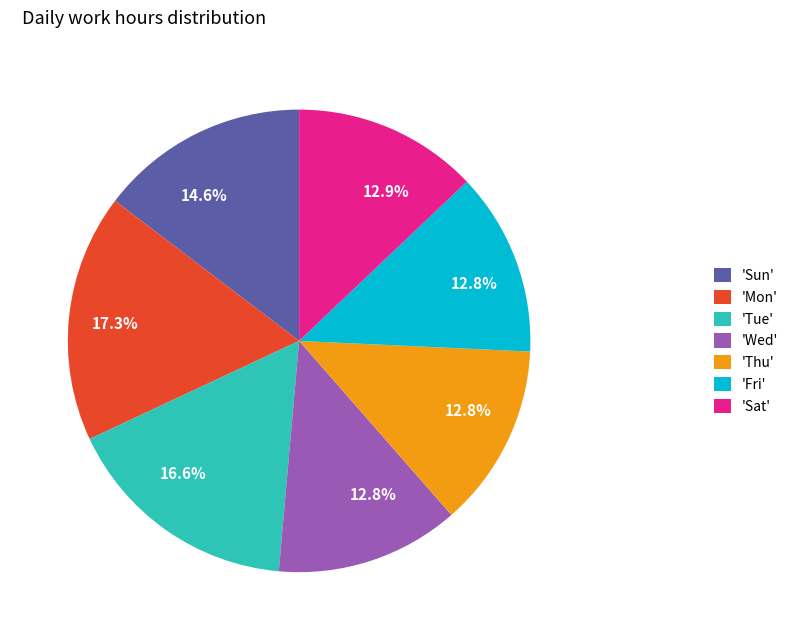

Is there any slice that represents more than half of the pie?

No